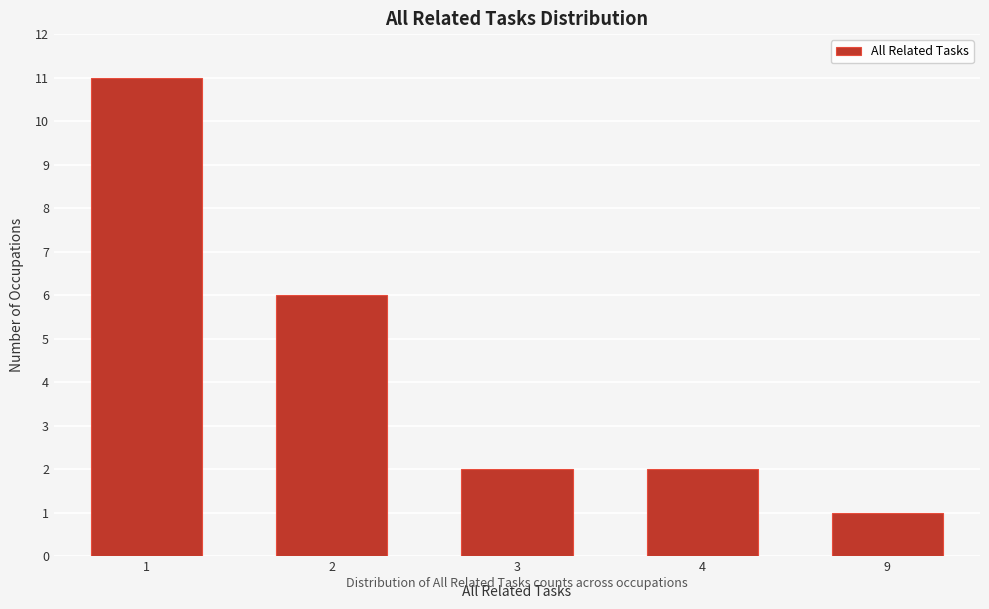

Reading right to left, transcribe all the data shown in this chart.

9=1	4=2	3=2	2=6	1=11